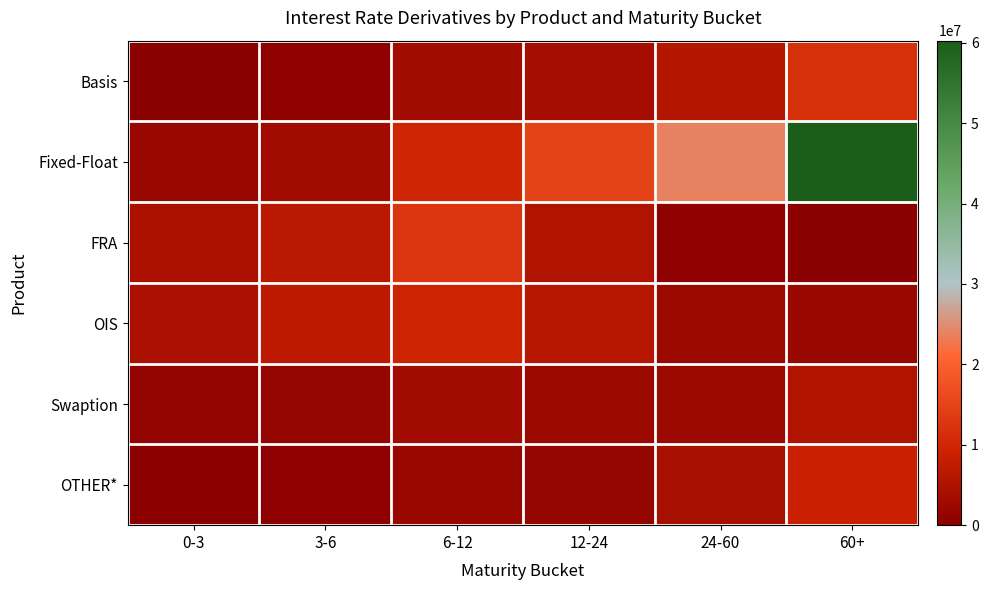

Reading left to right, what are all the values shown in this chart?

Basis: 0-3=165124	3-6=869437	6-12=3171464	12-24=3765179	24-60=5892983	60+=11849711
Fixed-Float: 0-3=1938930	3-6=3191155	6-12=9787310	12-24=15039690	24-60=23850048	60+=60258524
FRA: 0-3=4712102	3-6=6724256	6-12=12608581	12-24=5275390	24-60=524489	60+=0
OIS: 0-3=4604764	3-6=6856823	6-12=9349523	12-24=6199709	24-60=2285757	60+=2011746
Swaption: 0-3=1291796	3-6=1684533	6-12=3431988	12-24=2362545	24-60=2578578	60+=5226240
OTHER*: 0-3=449536	3-6=612769	6-12=2052925	12-24=1815110	24-60=4217704	60+=8626997